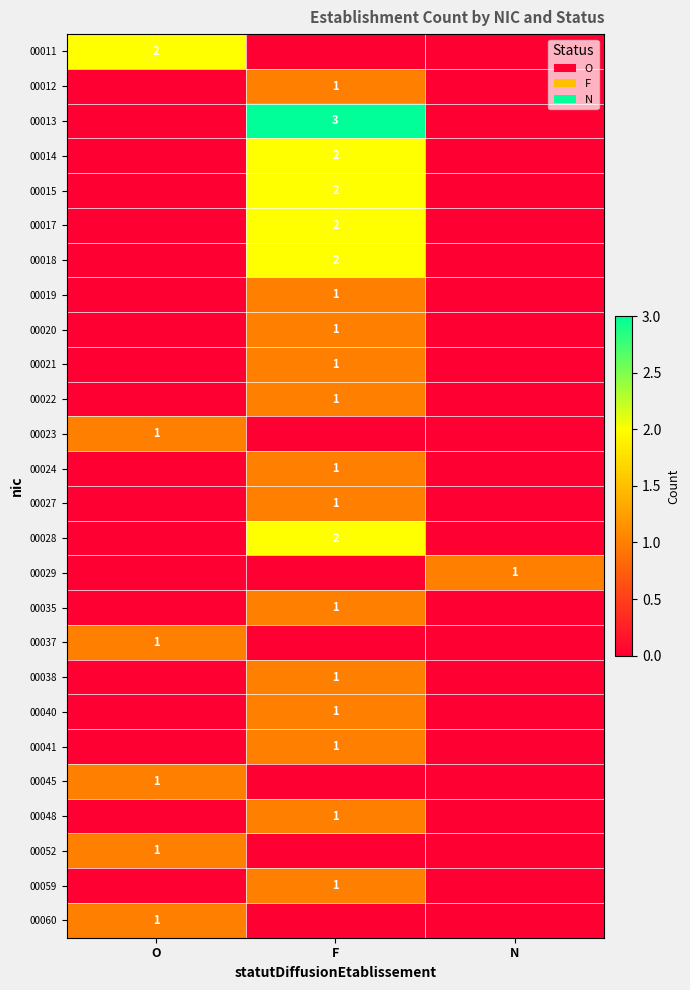

At which category is the sum across all series the highest?

F